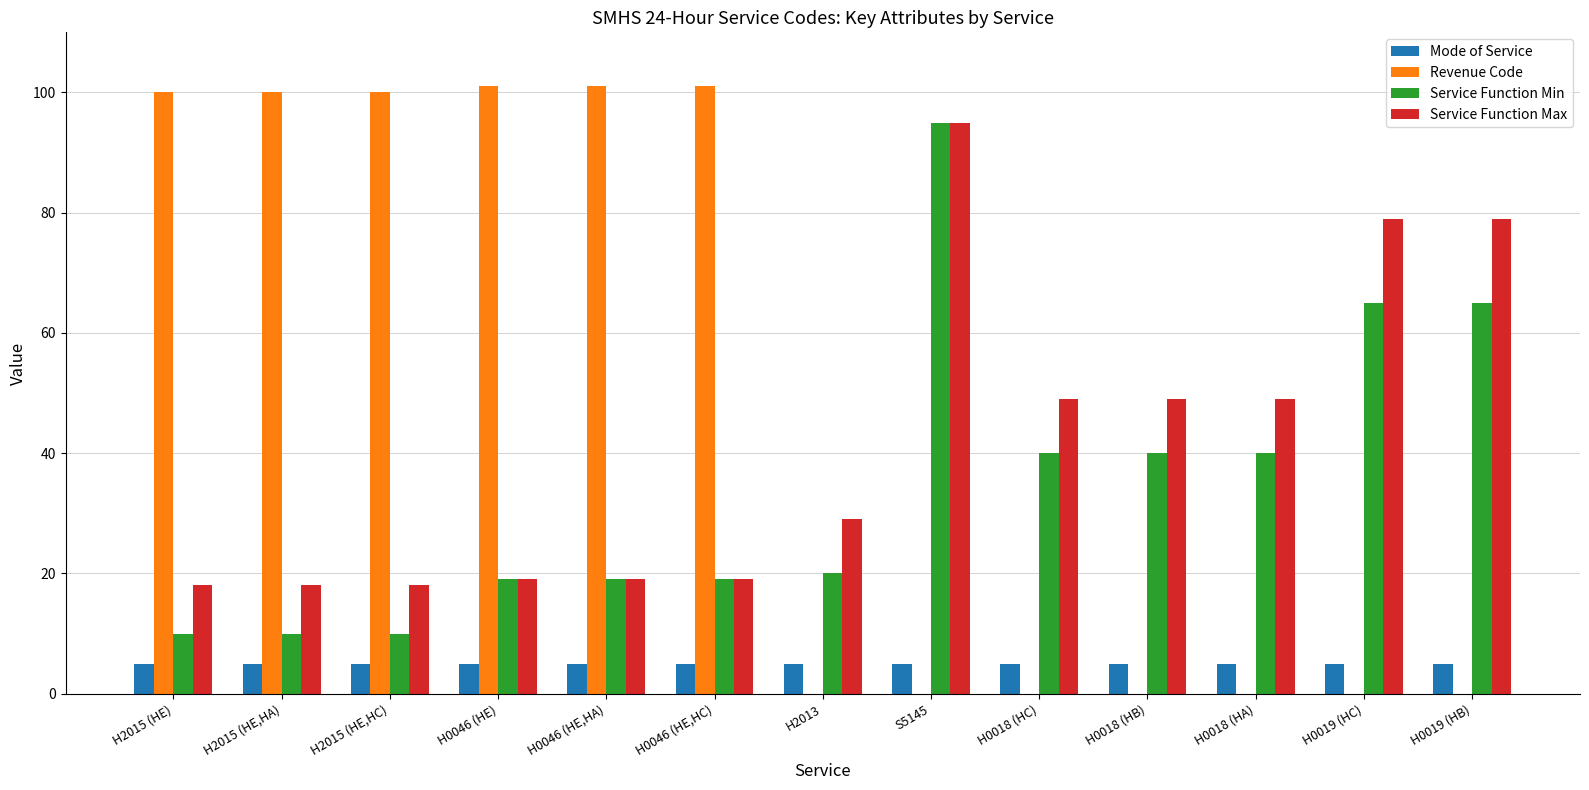

What is the total value across all series at H2013?

54